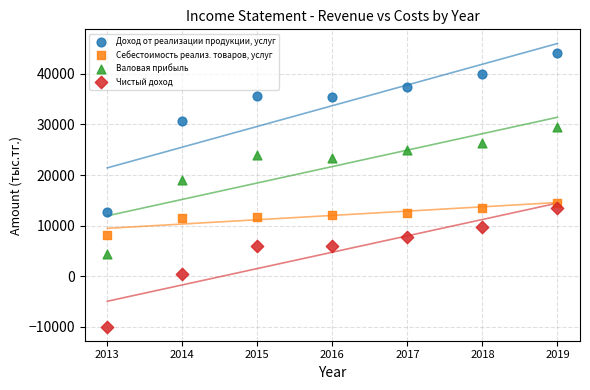

Which series has the largest Y range (max minus min)?

Доход от реализации продукции, услуг